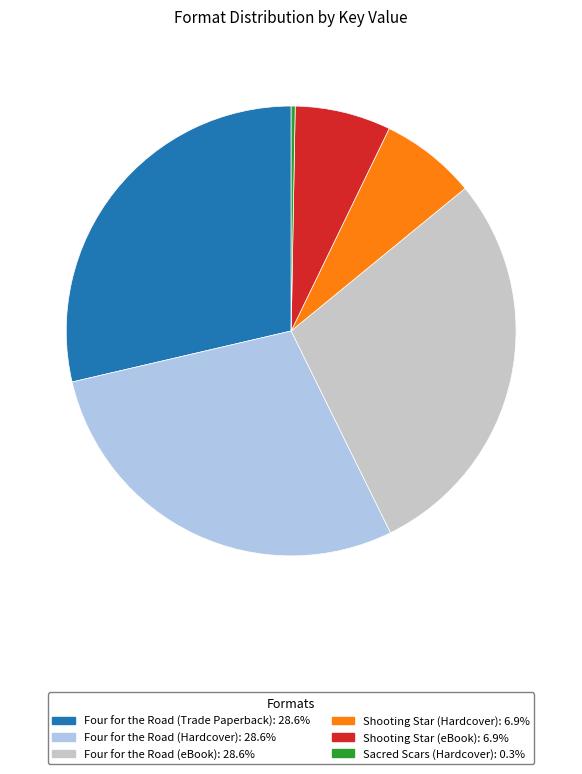

Is there any slice that represents more than half of the pie?

No